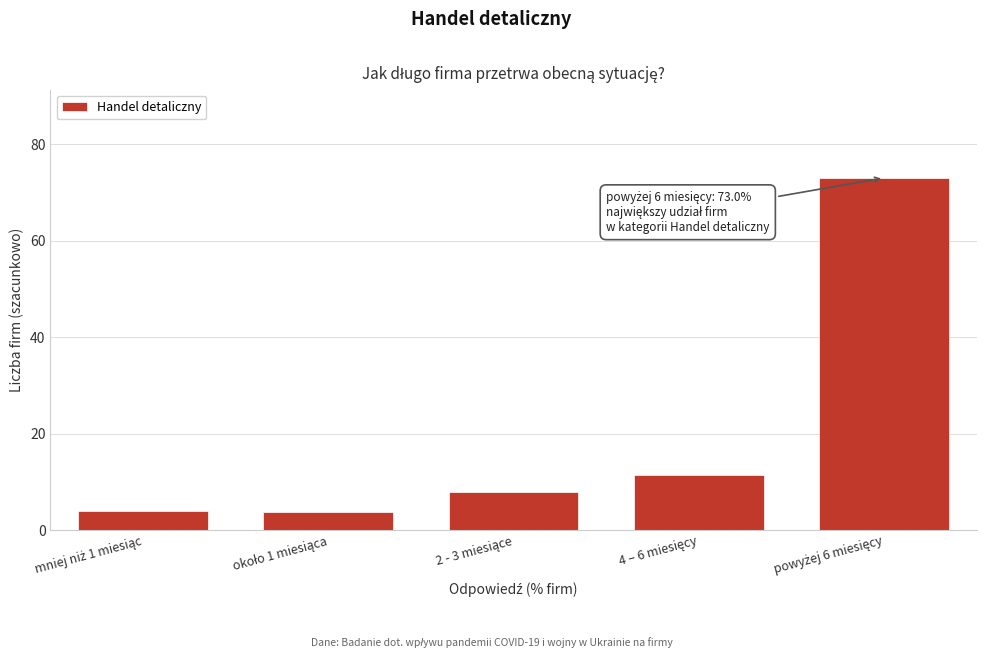

What is the value of the 2nd bar from the left?

3.8